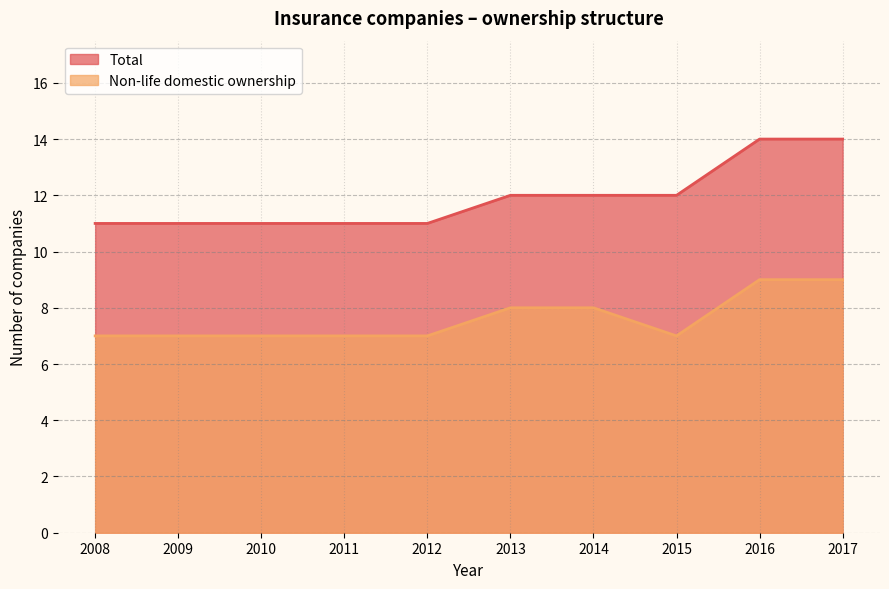

True or false: Non-life domestic ownership and Total cross at least once.

False